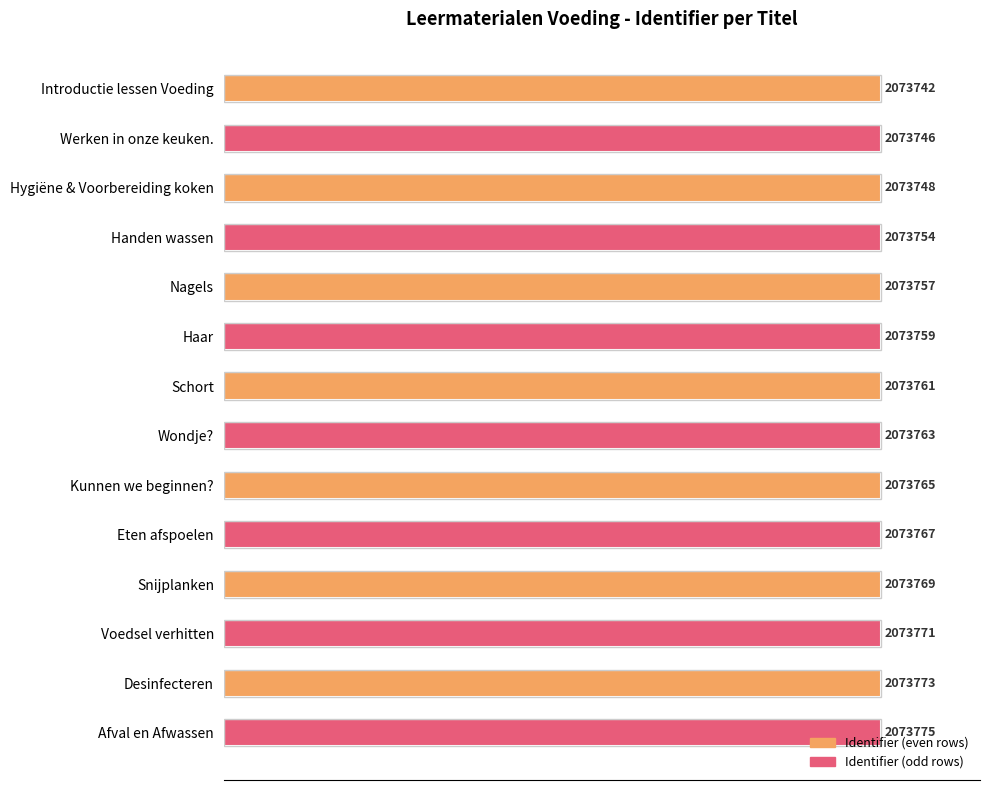

How many bars are there in total?

14